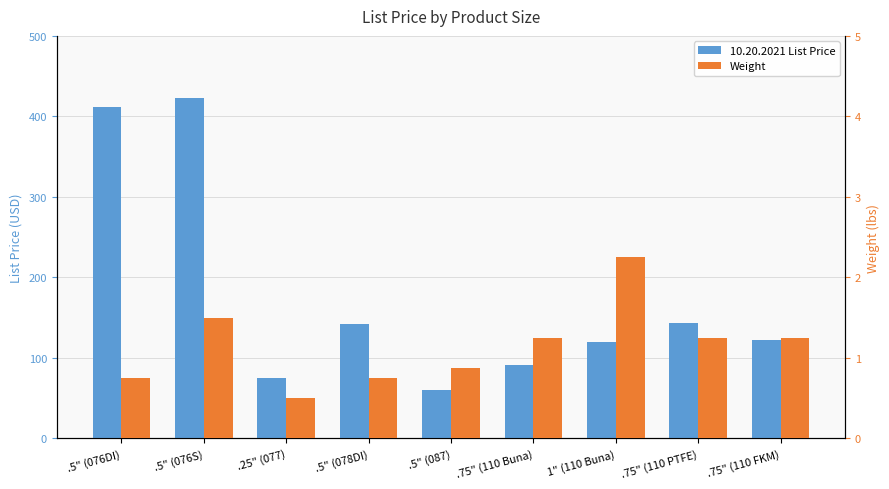

What is the sum of the 10.20.2021 List Price values at .5" (076DI) and .25" (077)?

486.9